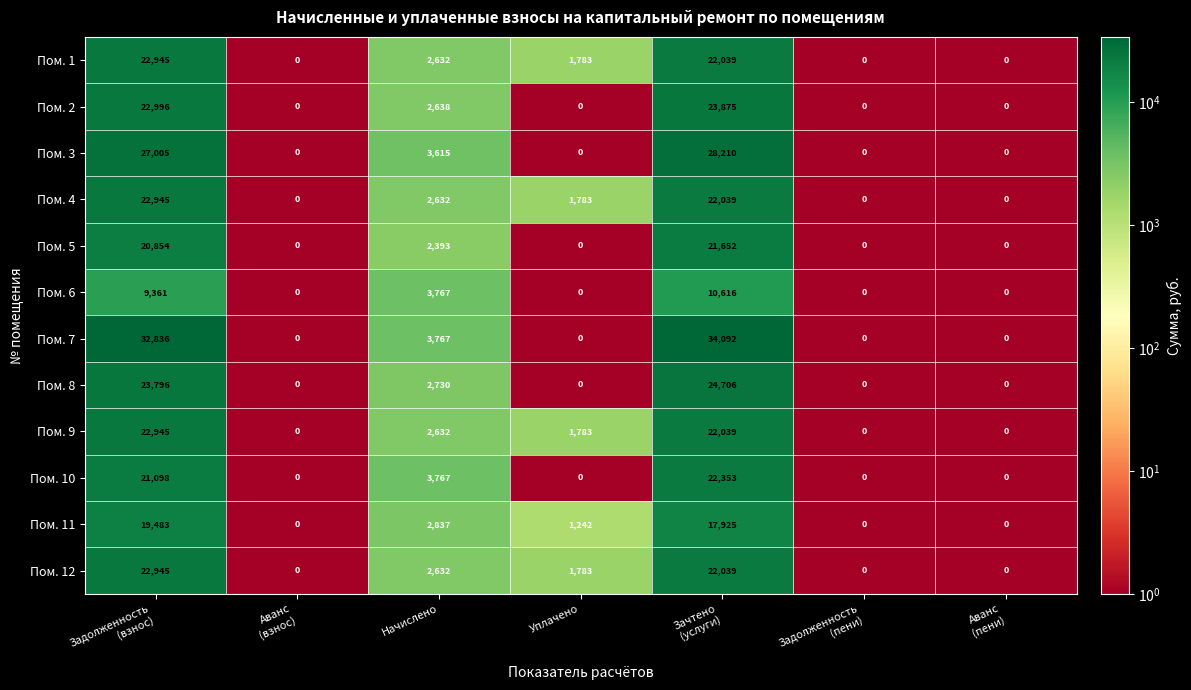

True or false: Пом. 1 has a value of 3608 at Начислено.

False